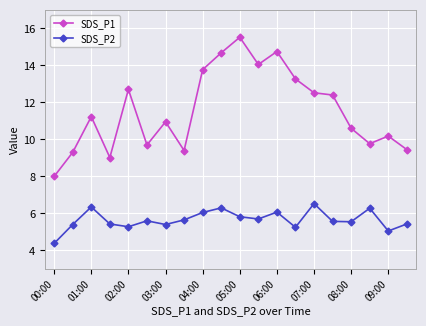

True or false: SDS_P1 and SDS_P2 cross at least once.

False